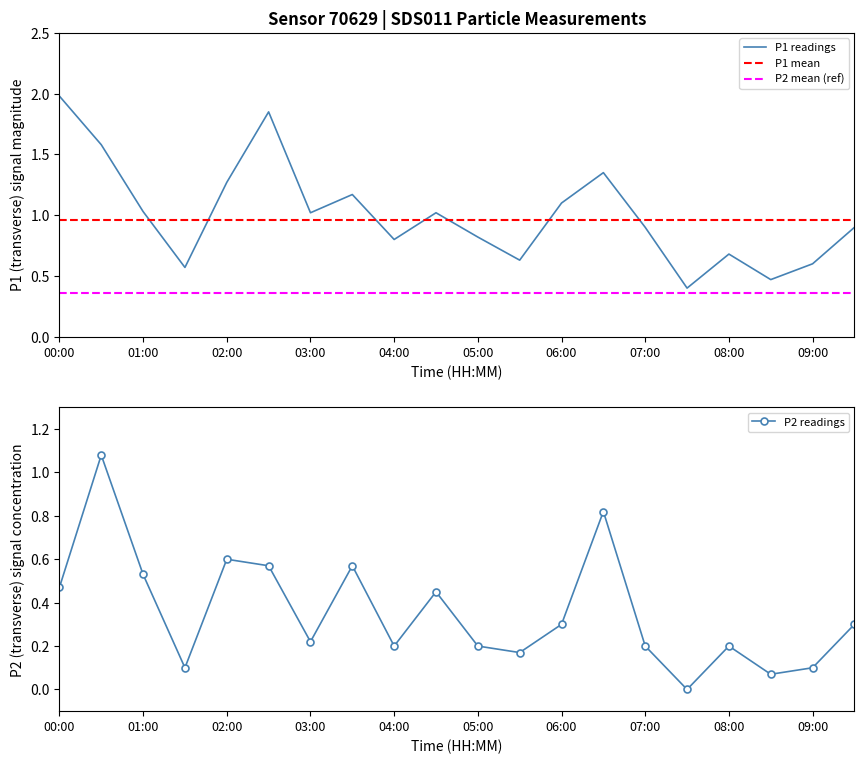

At how many categories does at least one series exceed 0?

20